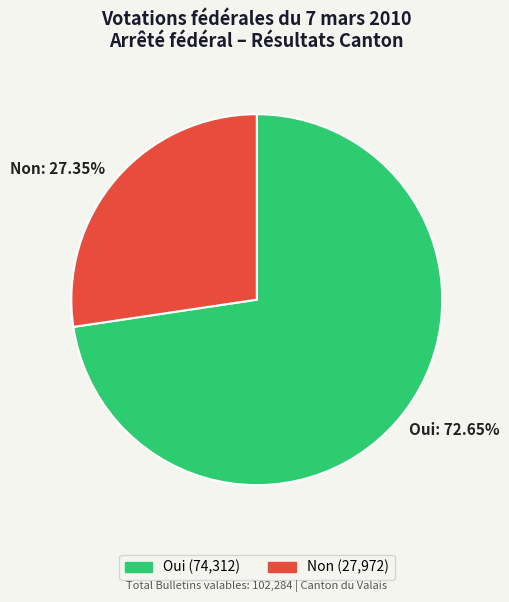

Count the number of slices in the pie.

2